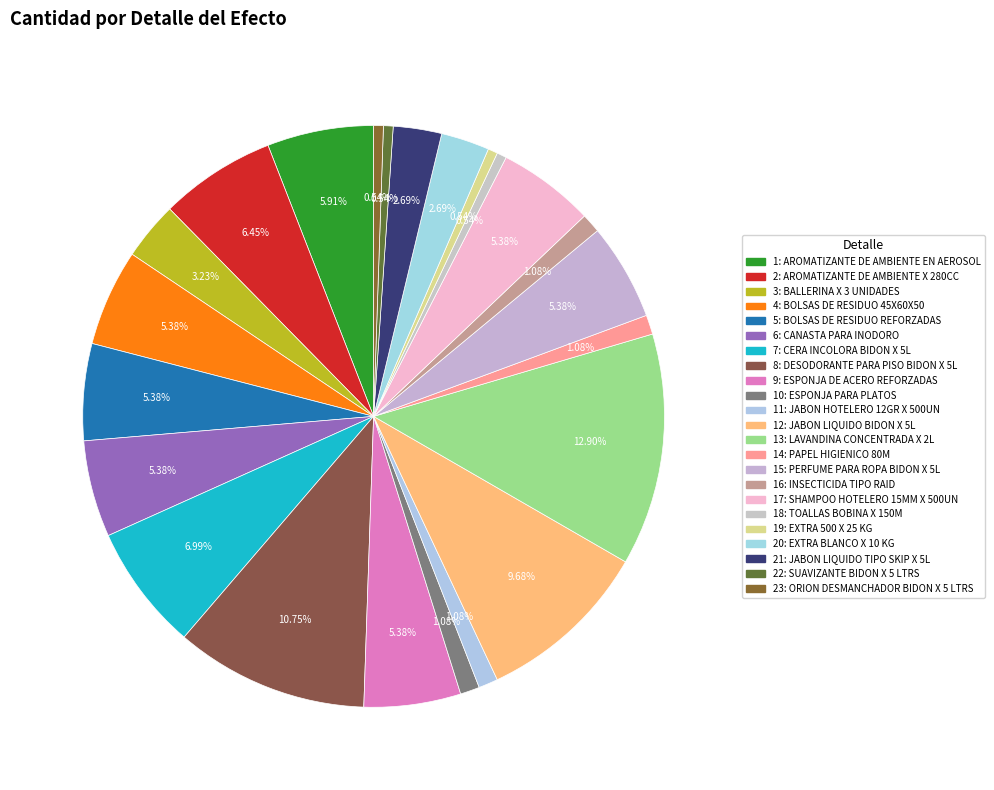

How many segments does this pie chart have?

23